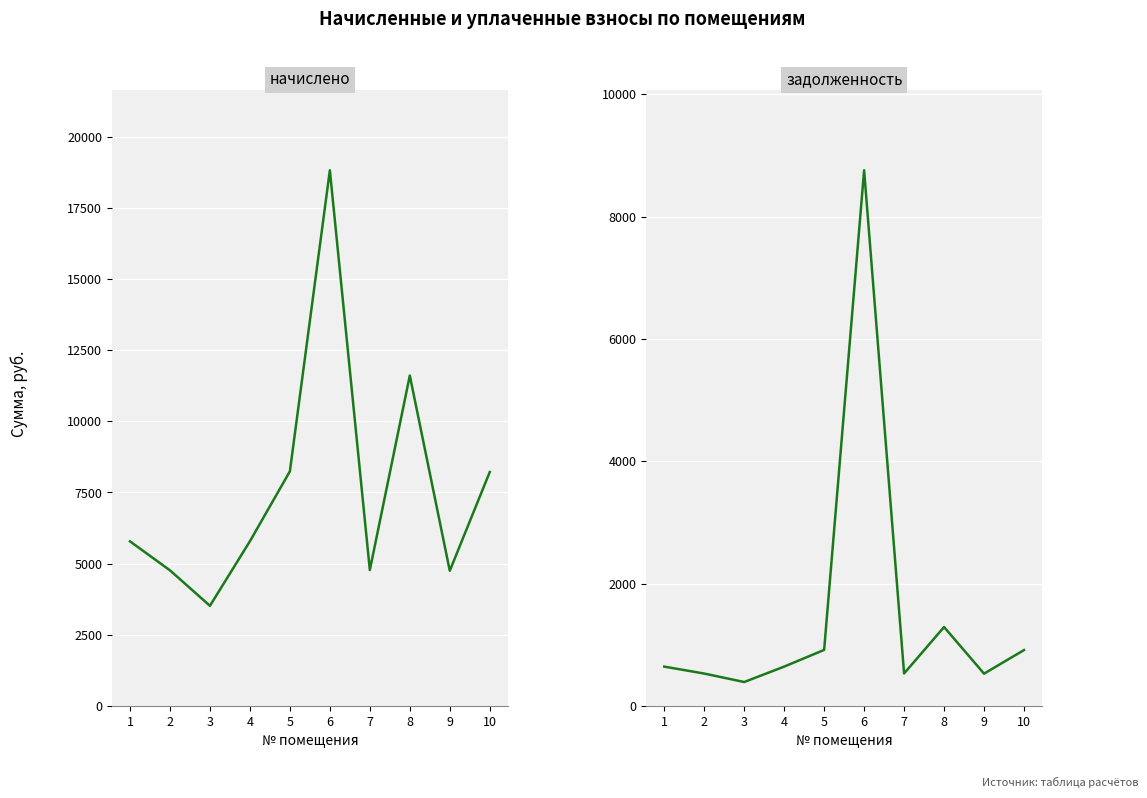

Between 1 and 9, which is larger?

1